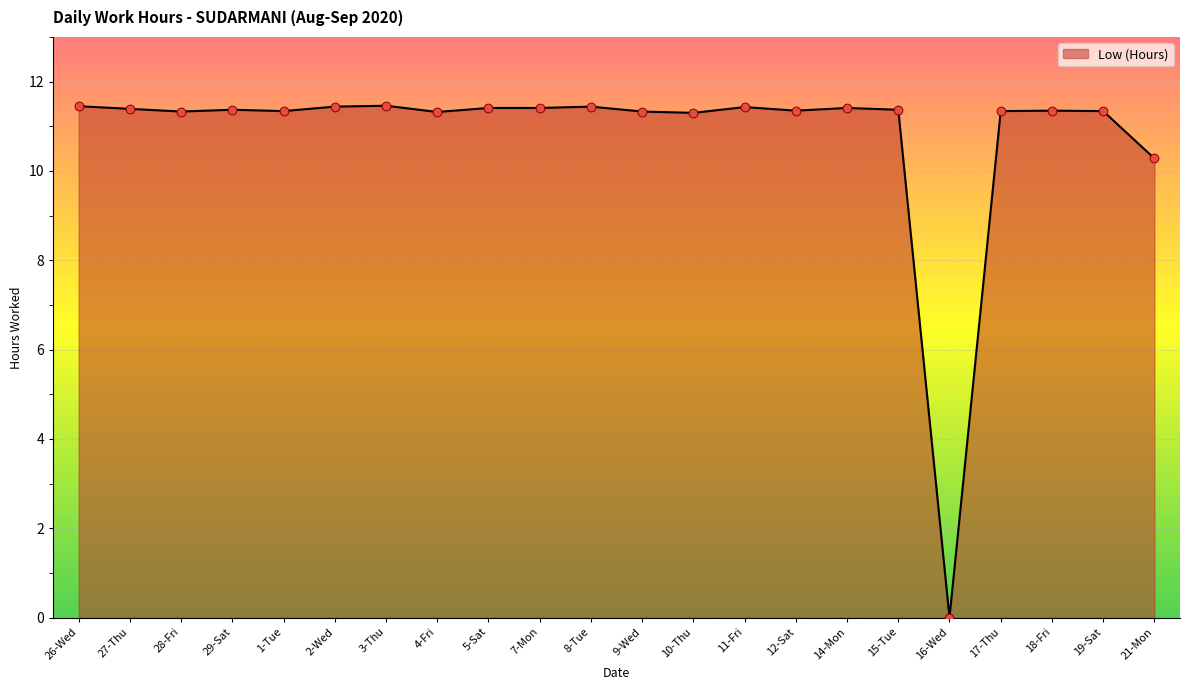

Approximately how many times larger is the value at 17-Thu compared to 11-Fri?

1.0